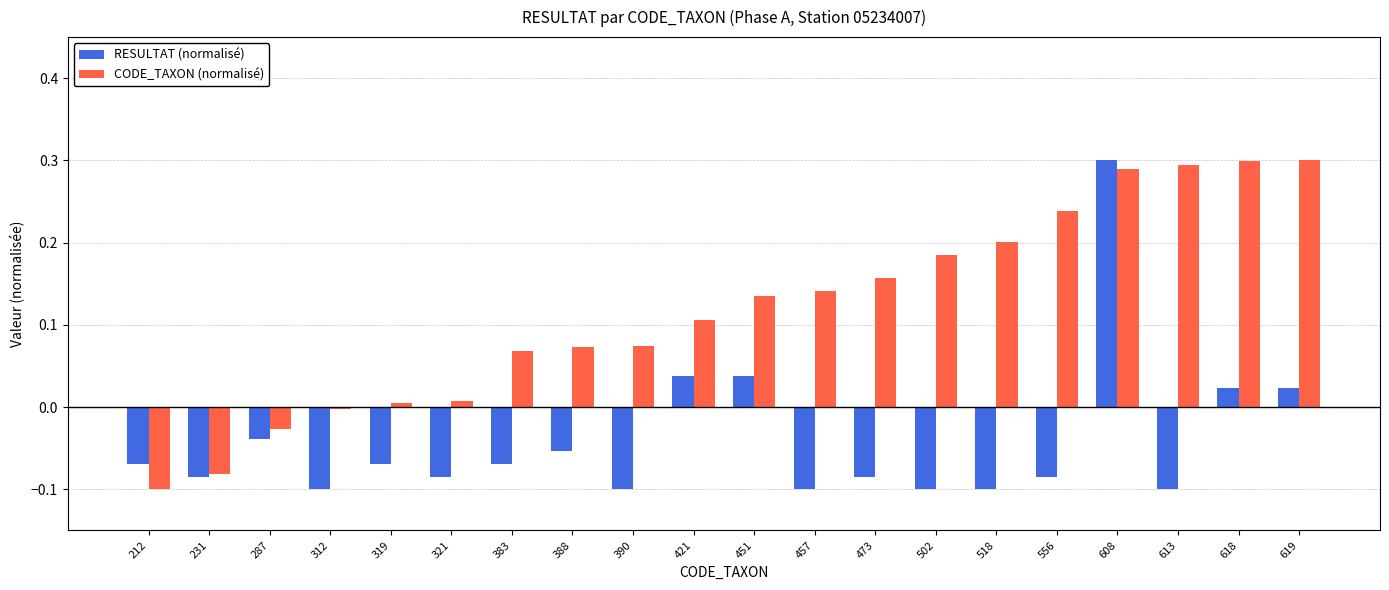

Which series has the largest total across all categories?

CODE_TAXON (normalisé)